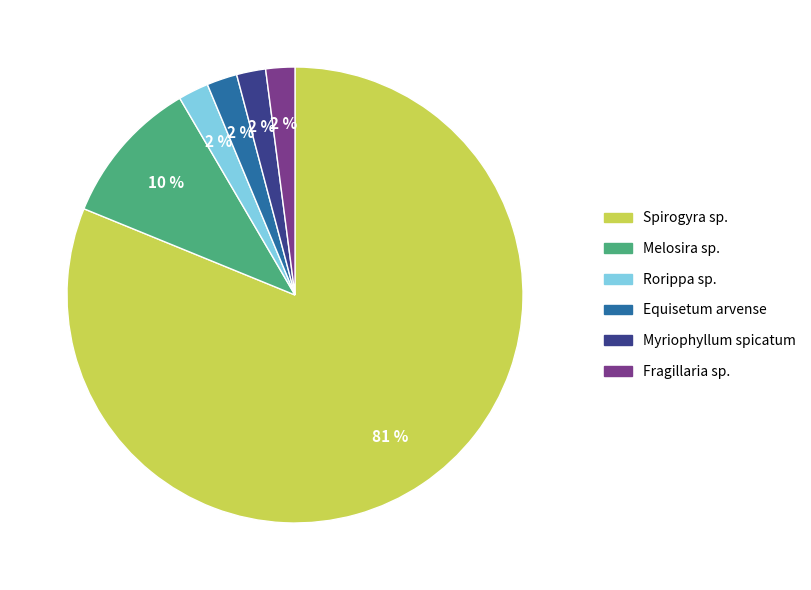

Is there any slice that represents more than half of the pie?

Yes